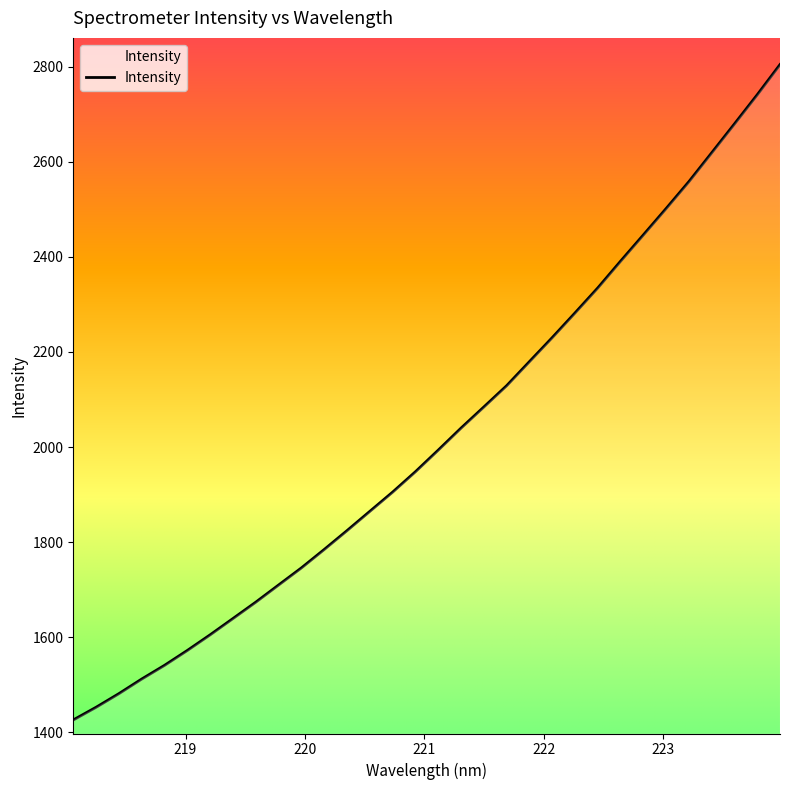

What is the greatest value displayed?

2804.1